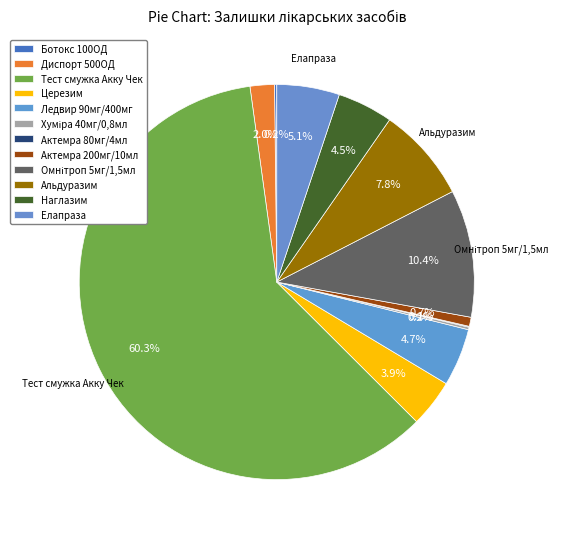

Do Актемра 200мг/10мл and Омнітроп 5мг/1,5мл together represent more than half of the pie?

No